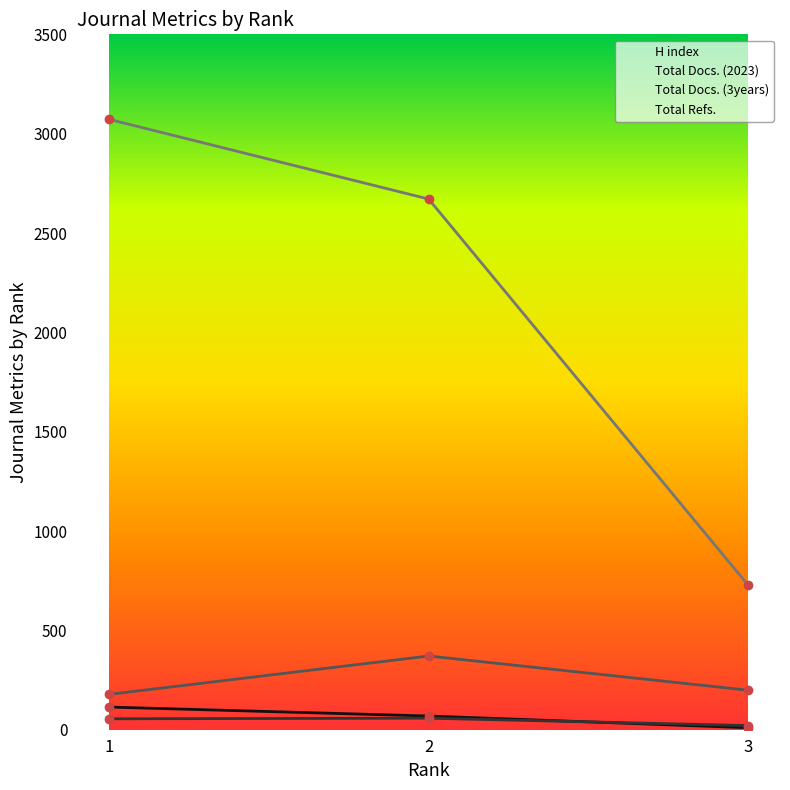

Is it true that Total Docs. (2023) equals 84 at 2?

False